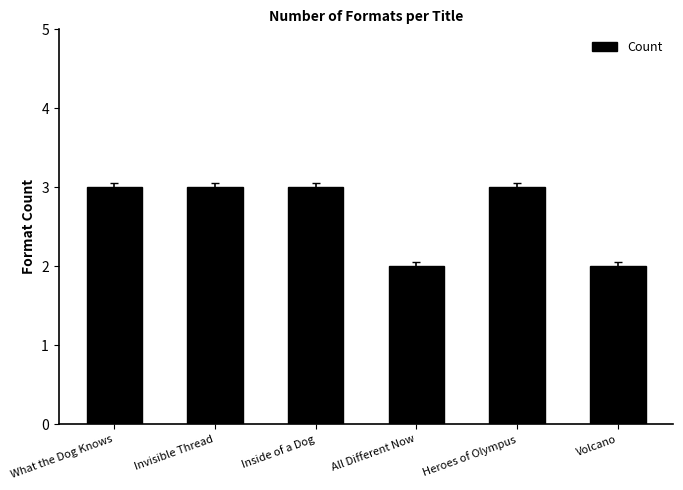

What is the label of the 3rd bar from the right?

All Different Now